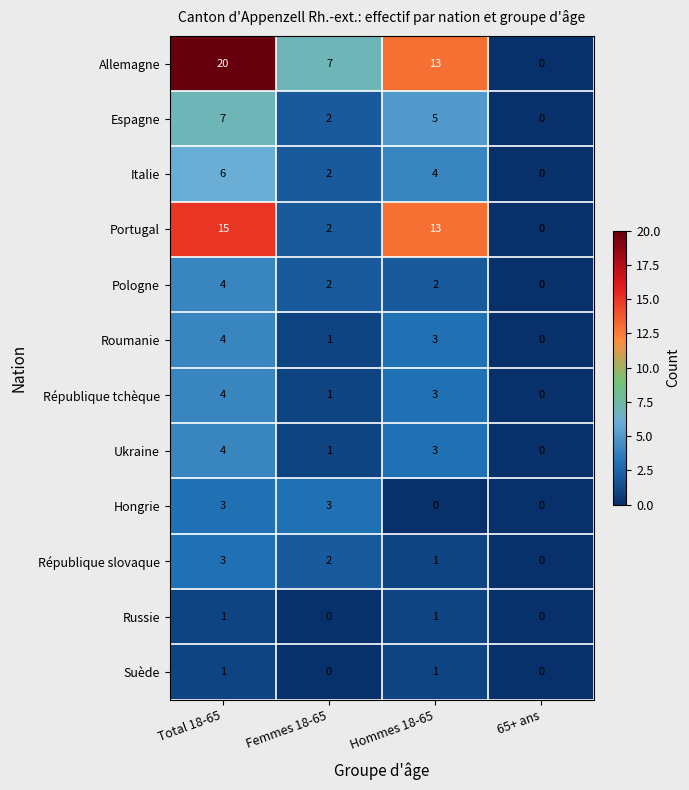

Which series has the largest range (max minus min)?

Allemagne